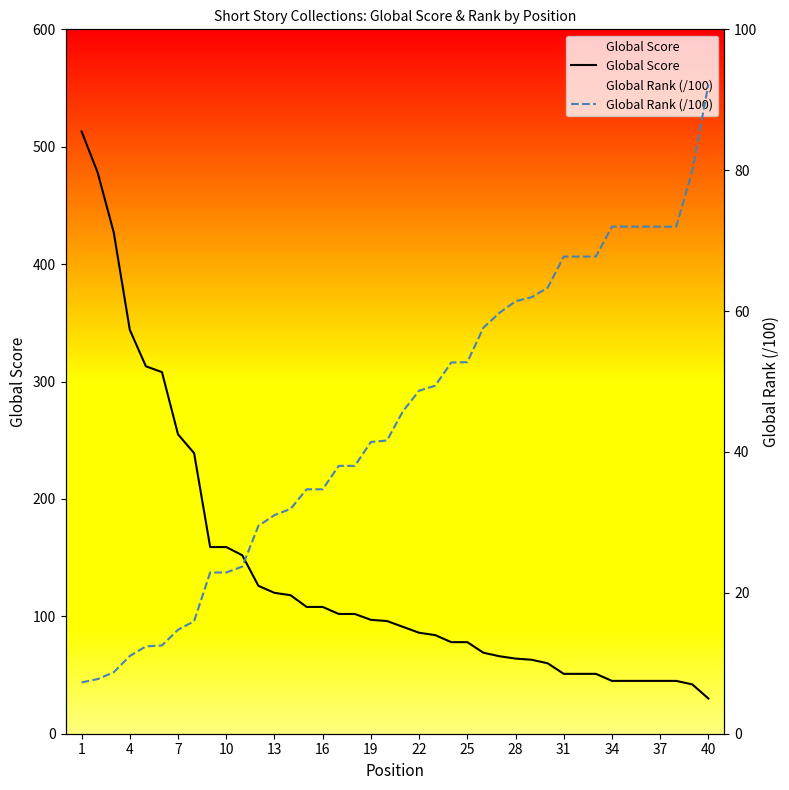

Which series has the widest spread of values?

Global Score